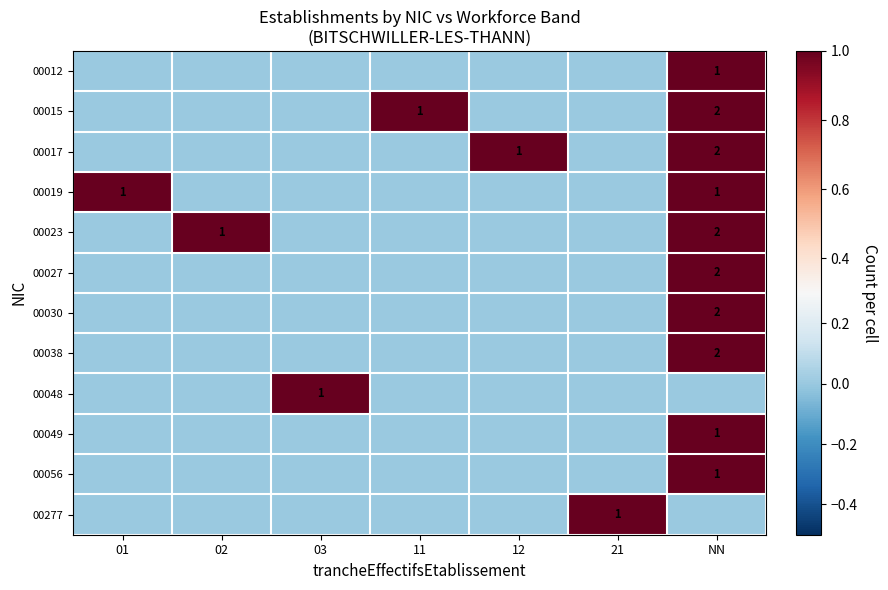

Is the value of 00015 at 12 greater than the value of 00038 at 02?

No